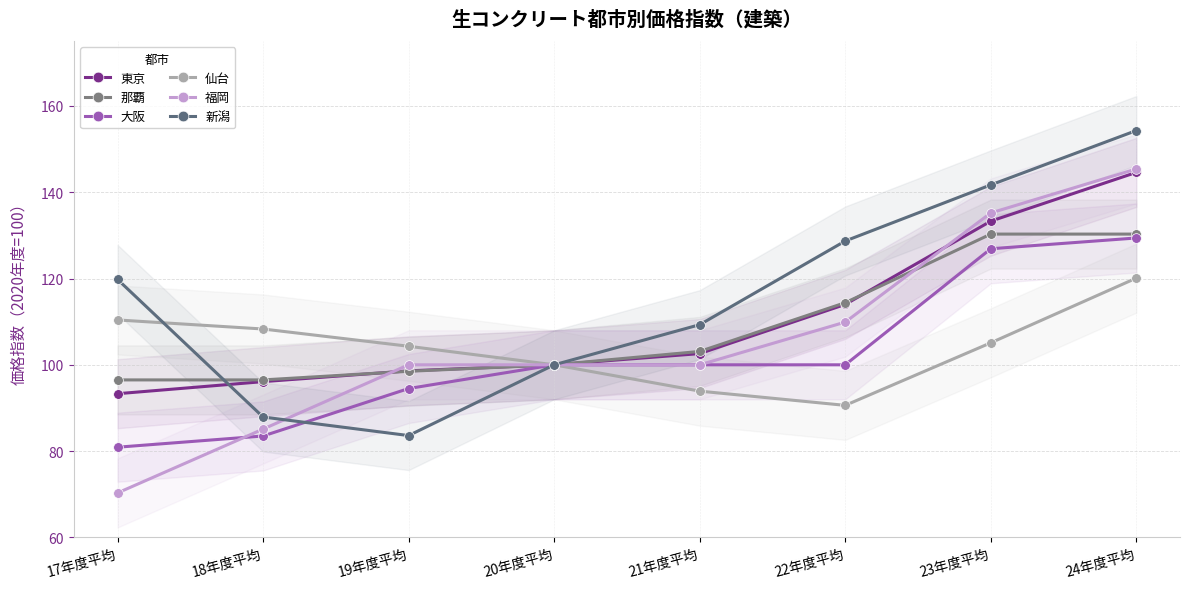

What is the difference between the 福岡 values at 21年度平均 and 17年度平均?

29.7